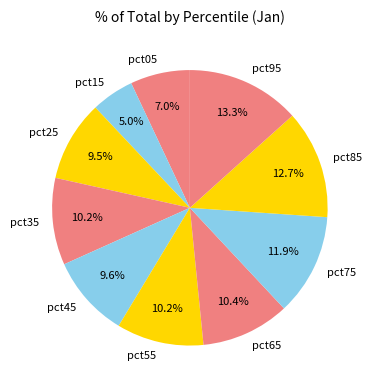

What percentage is the pct55 slice, to the nearest percent?

10%